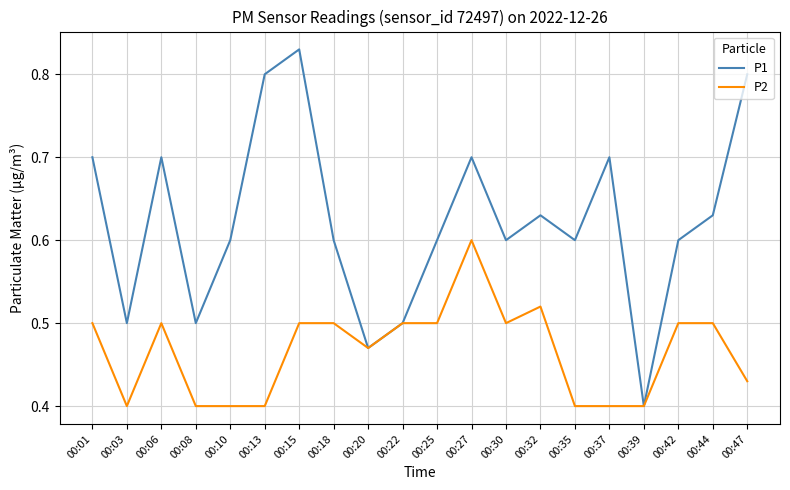

What is the sum of all P1 values?

12.5